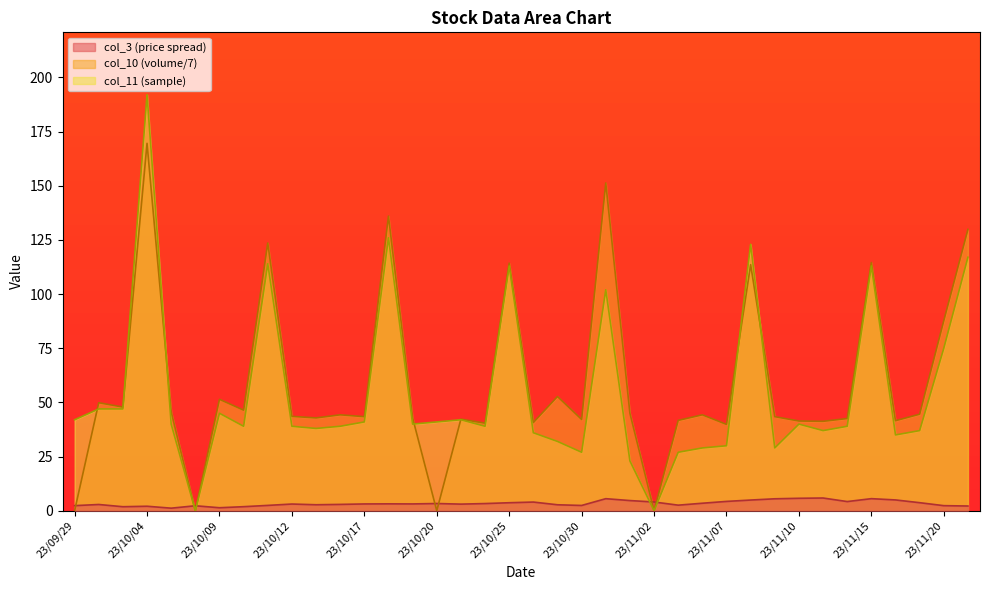

Between 23/10/02 and 23/11/02, which is larger?

23/11/02